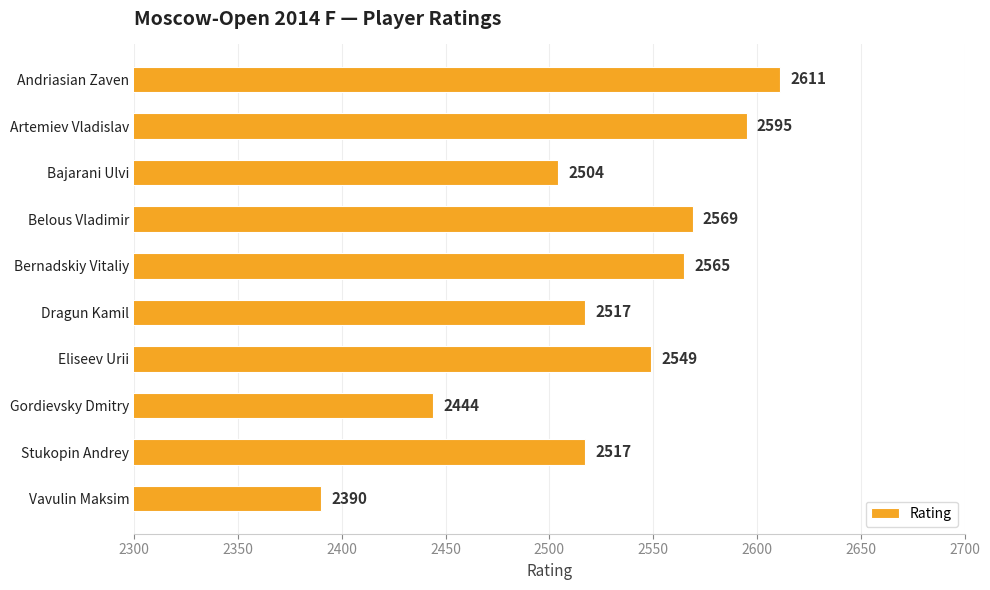

What is the sum of all values?

25261